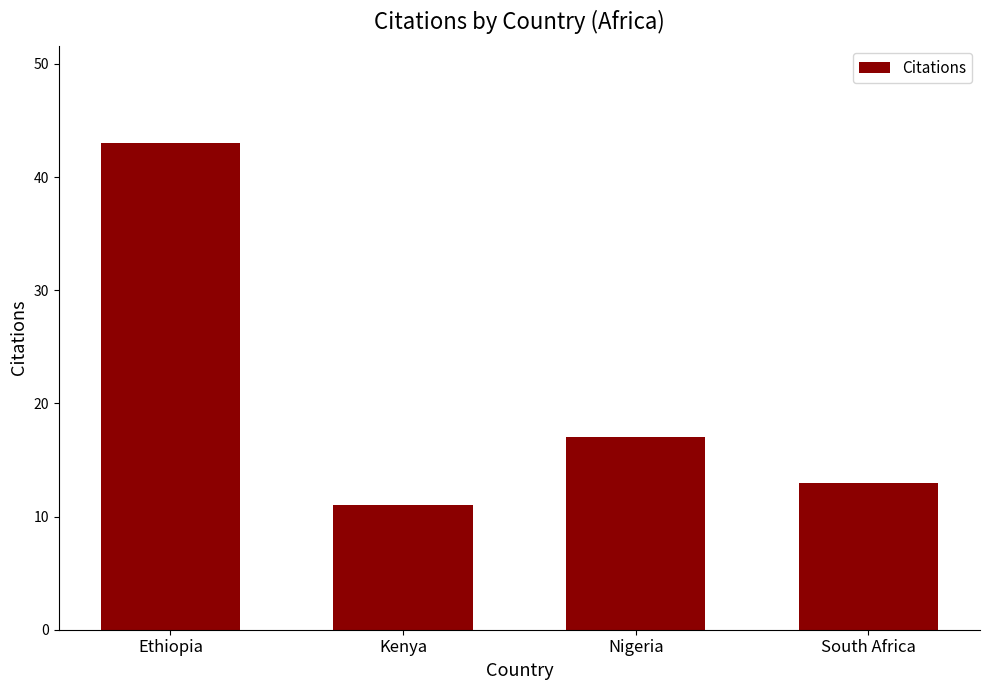

Are the bars grouped side by side (vs. stacked)?

No